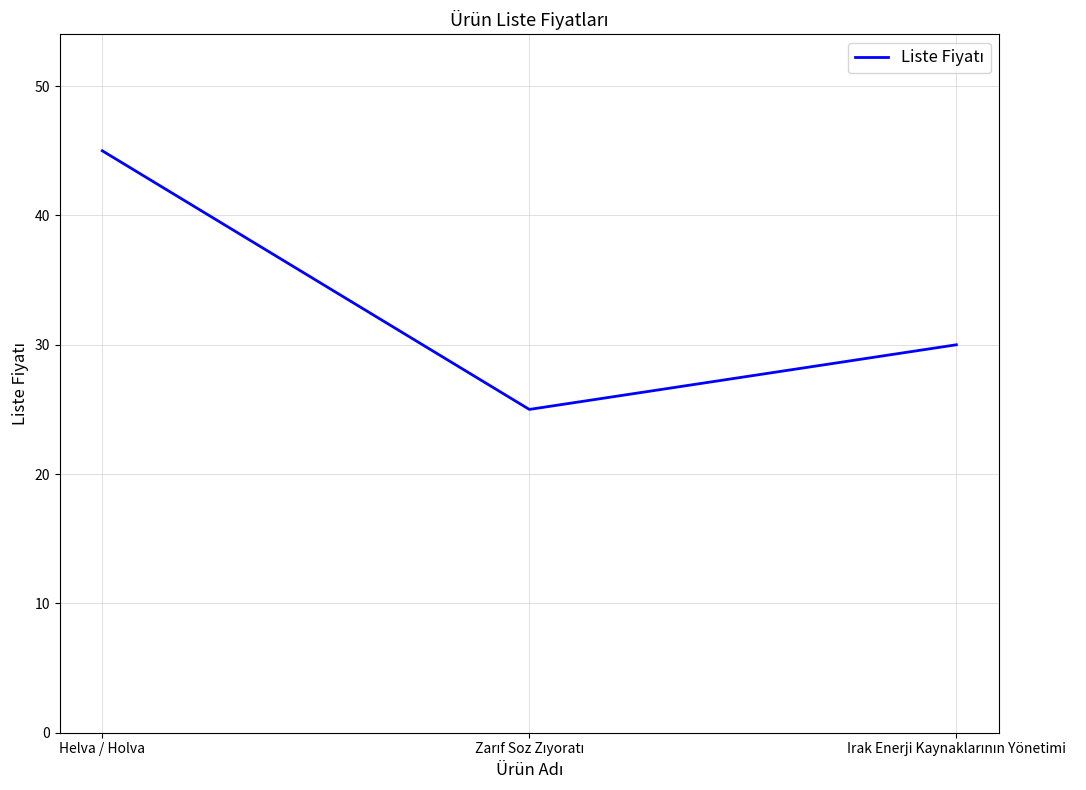

What is the maximum value shown in the chart?

45